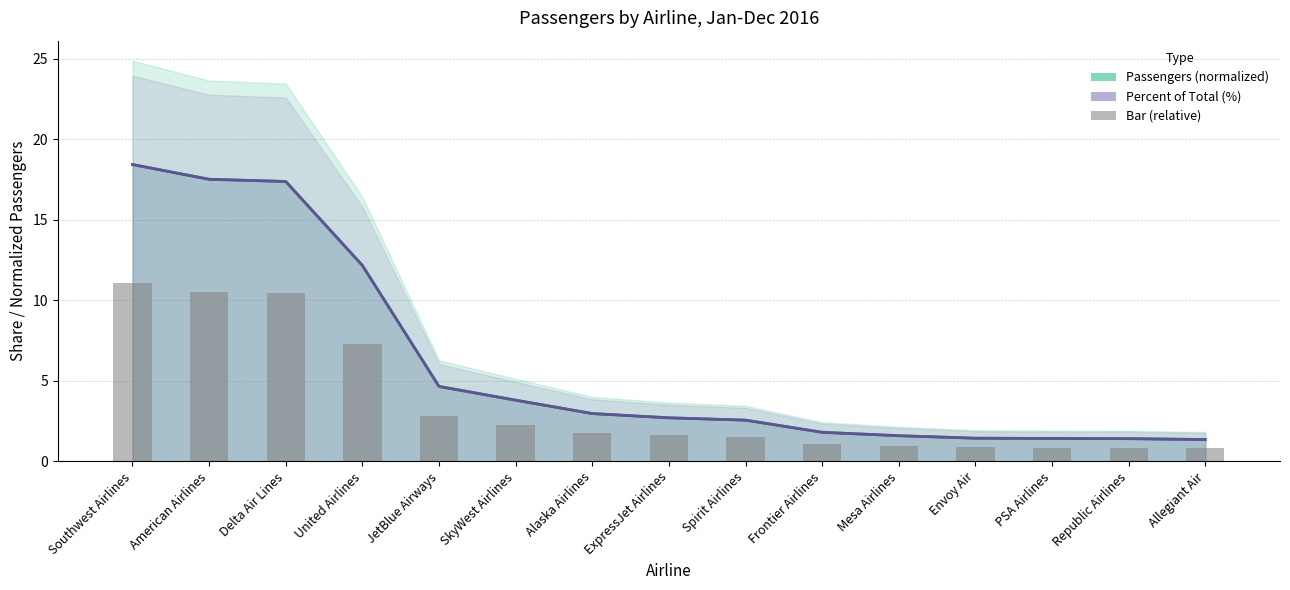

True or false: Passengers (normalized) has a value of 2.3 at Envoy Air.

False